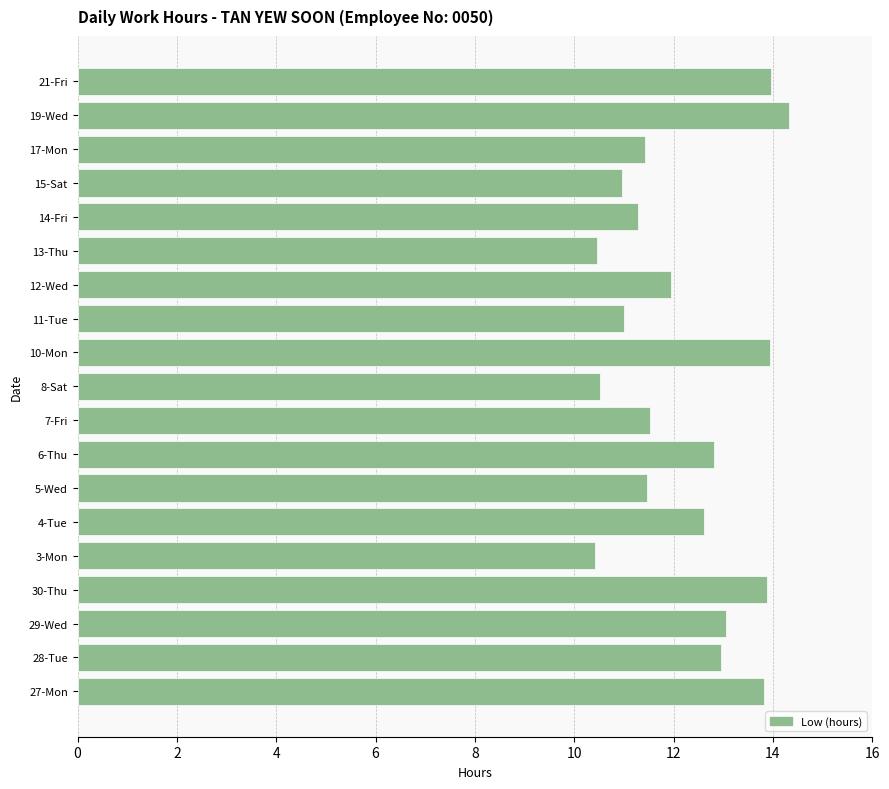

What is the greatest value displayed?

14.3